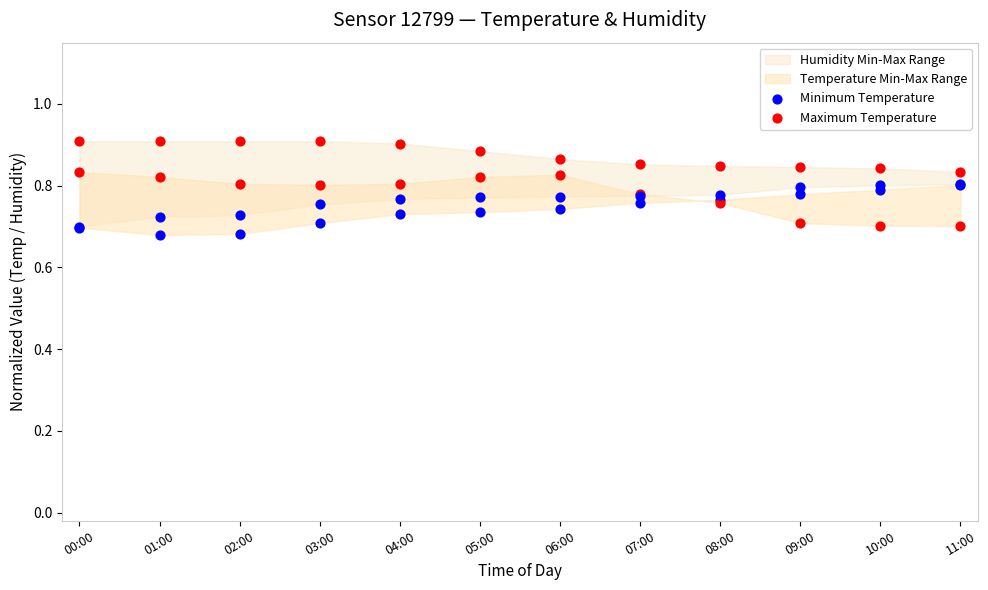

Which series reaches the maximum Y coordinate?

Maximum Temperature